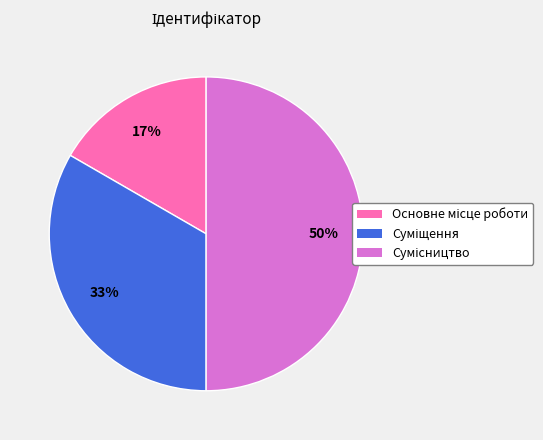

How many segments does this pie chart have?

3